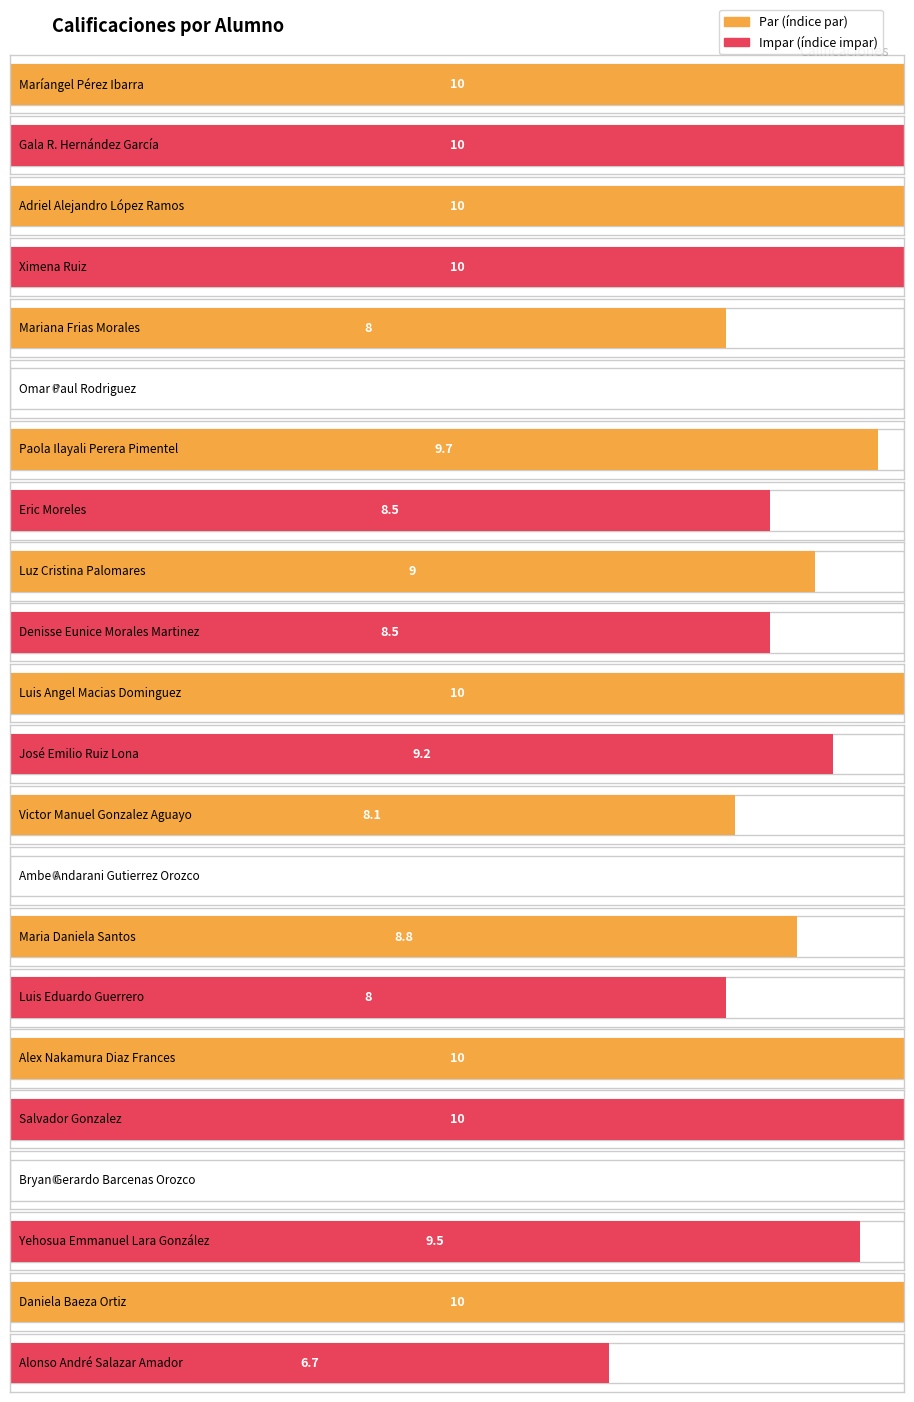

Reading left to right, transcribe all the data shown in this chart.

10.0	10.0	10.0	10.0	8.0	0.0	9.7	8.5	9.0	8.5	10.0	9.2	8.1	0.0	8.8	8.0	10.0	10.0	0.0	9.5	10.0	6.7